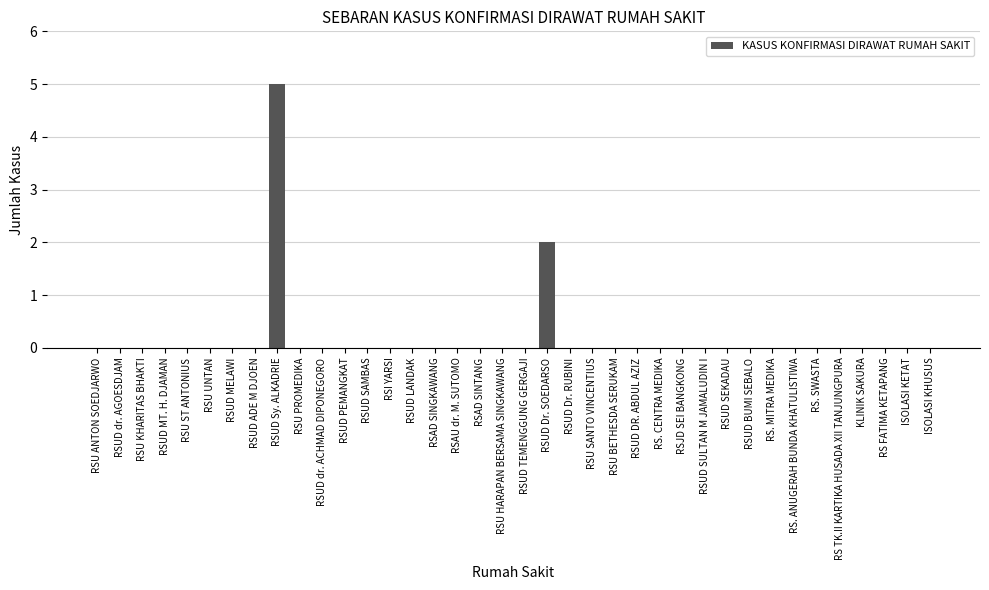

What is the change in value from RSUD LANDAK to RSUD Dr. SOEDARSO?

+2